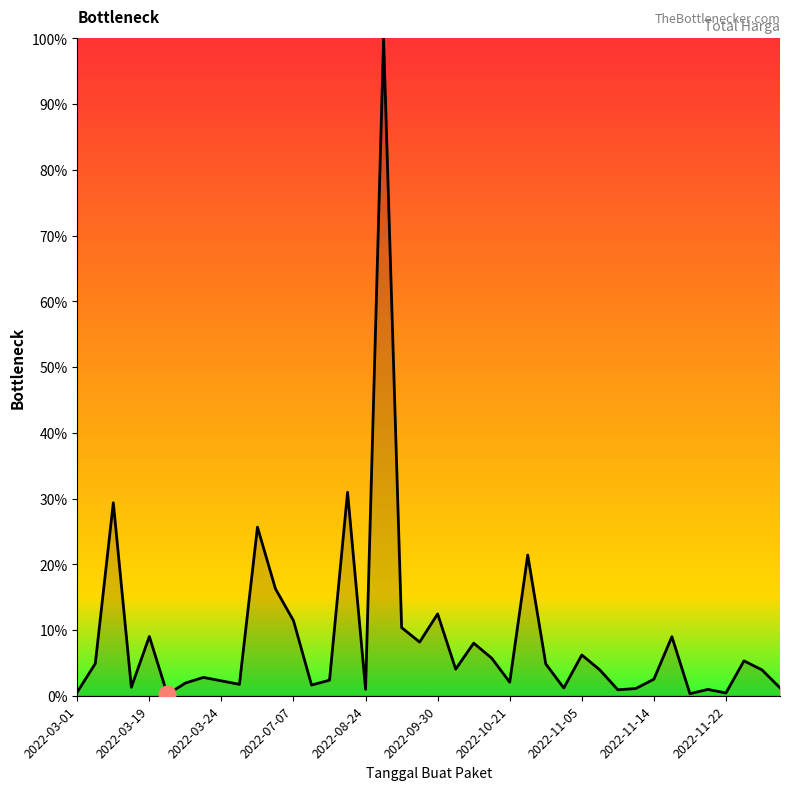

How many values are below 3?

19